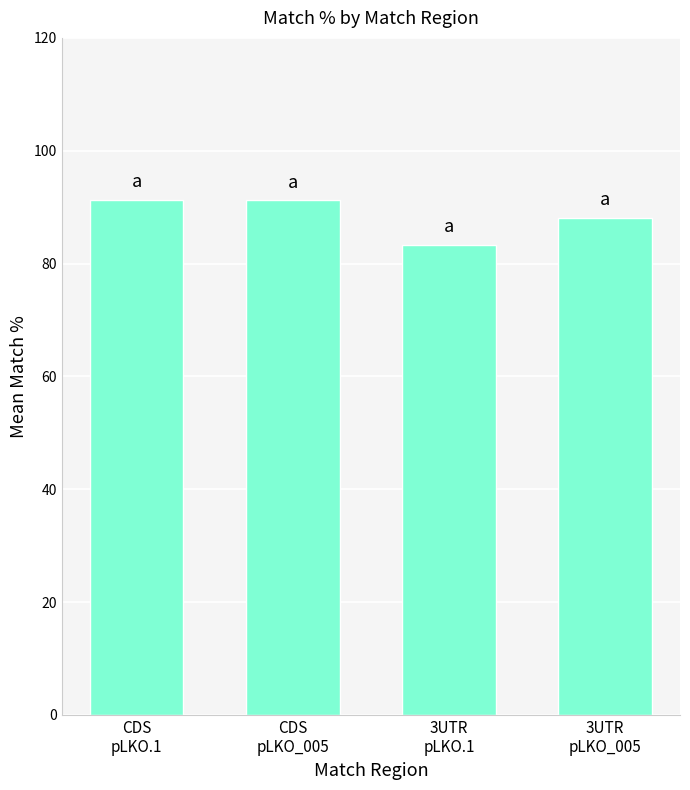

What is the ratio of the value at 3UTR
pLKO_005 to the value at CDS
pLKO.1?

1.0